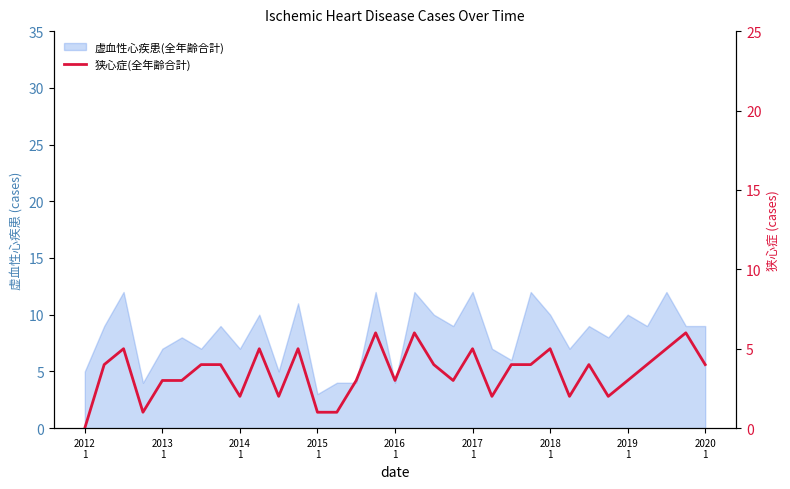

Where is the data nearest to the value 3?

2013 1